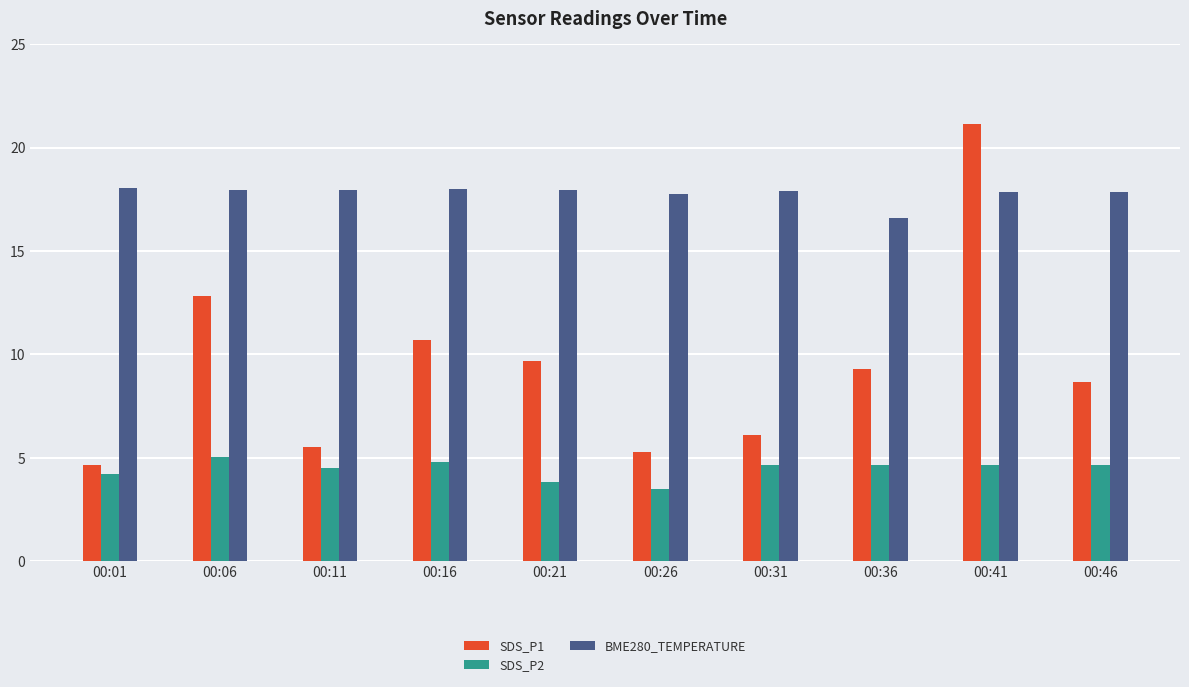

At which category is the sum across all series the highest?

00:41